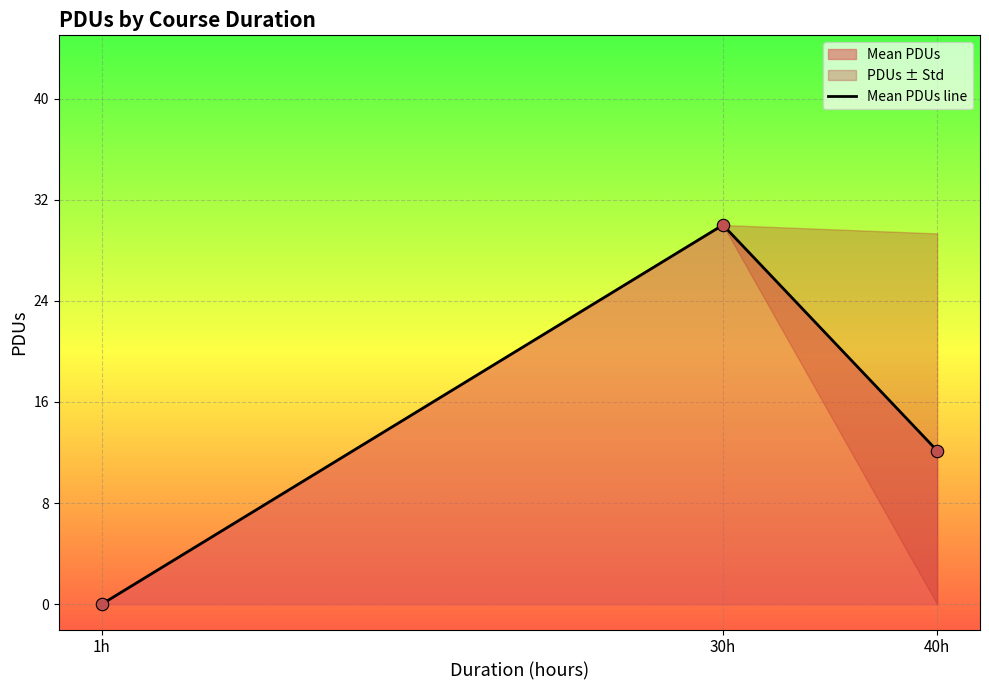

Between 1h and 40h, which is larger?

40h